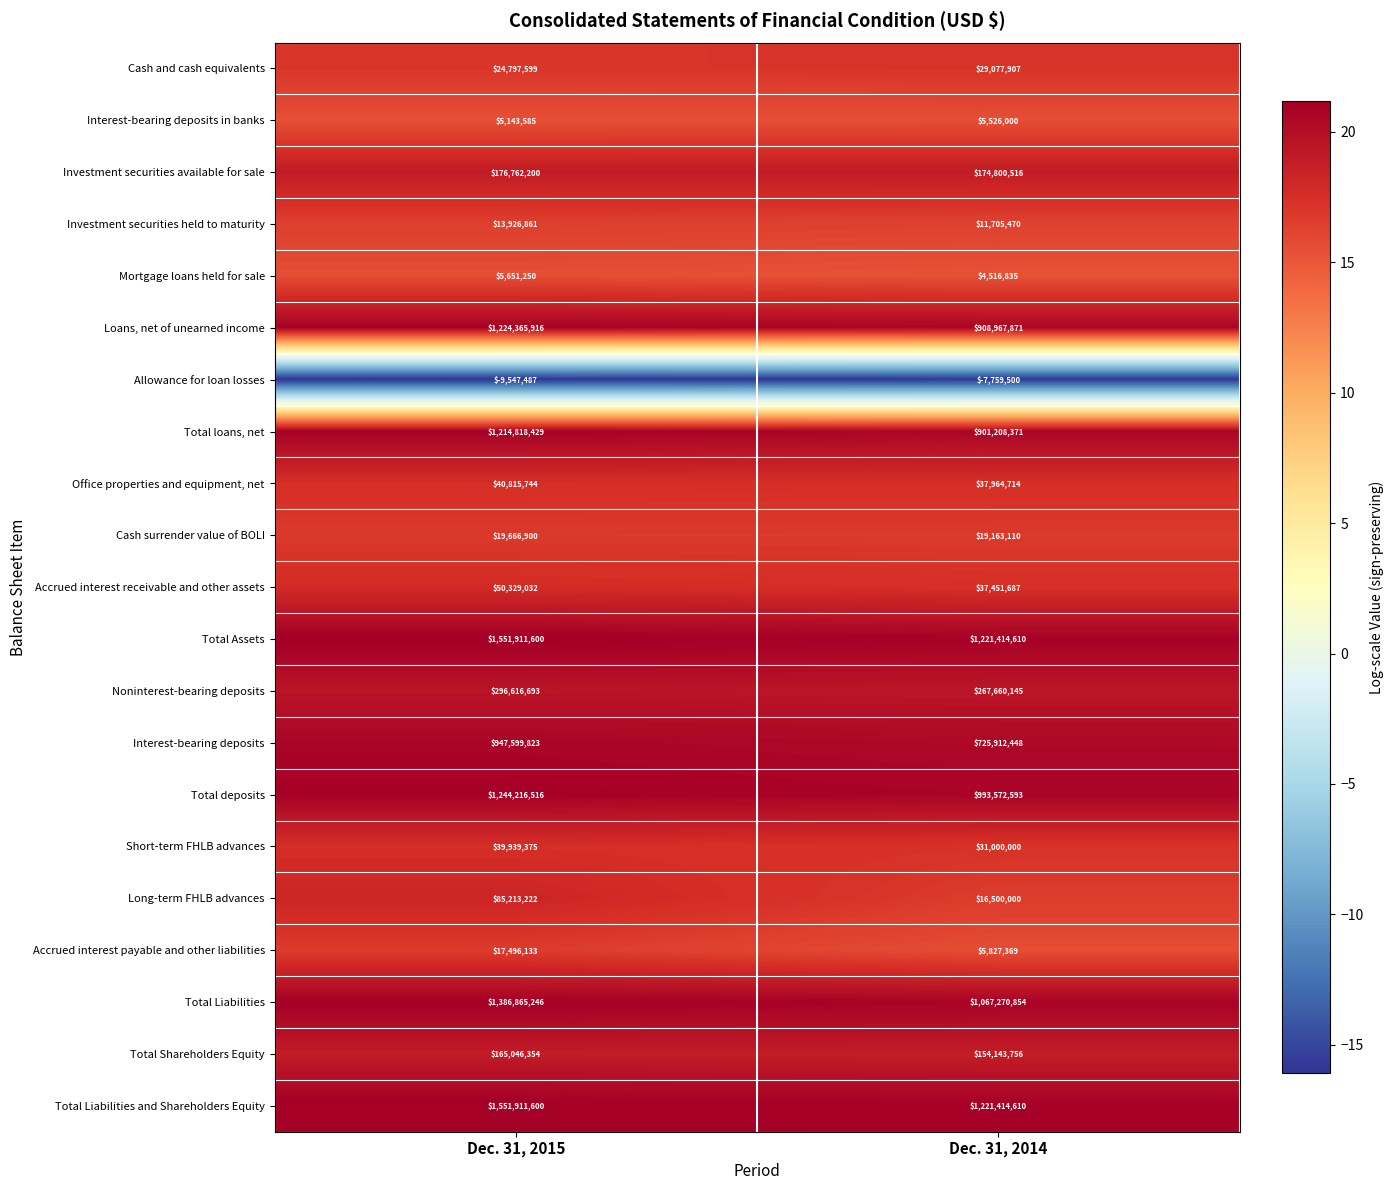

Read the Office properties and equipment, net value at Dec. 31, 2015.

40815744